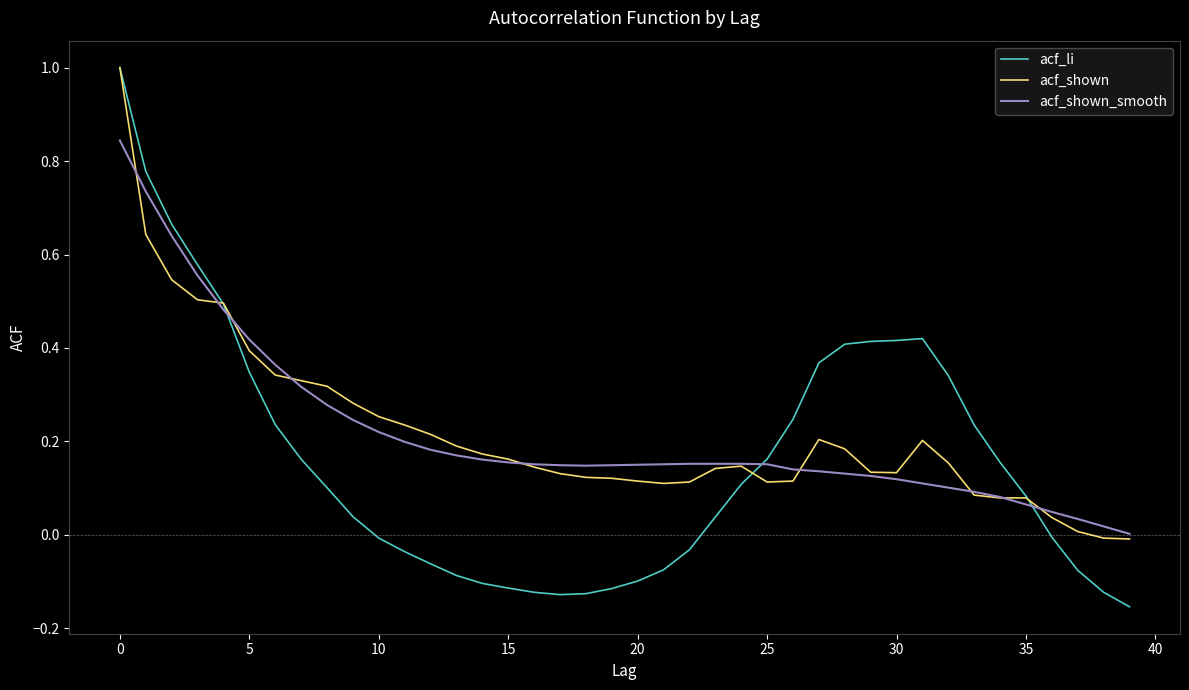

Which series has the largest range (max minus min)?

acf_li